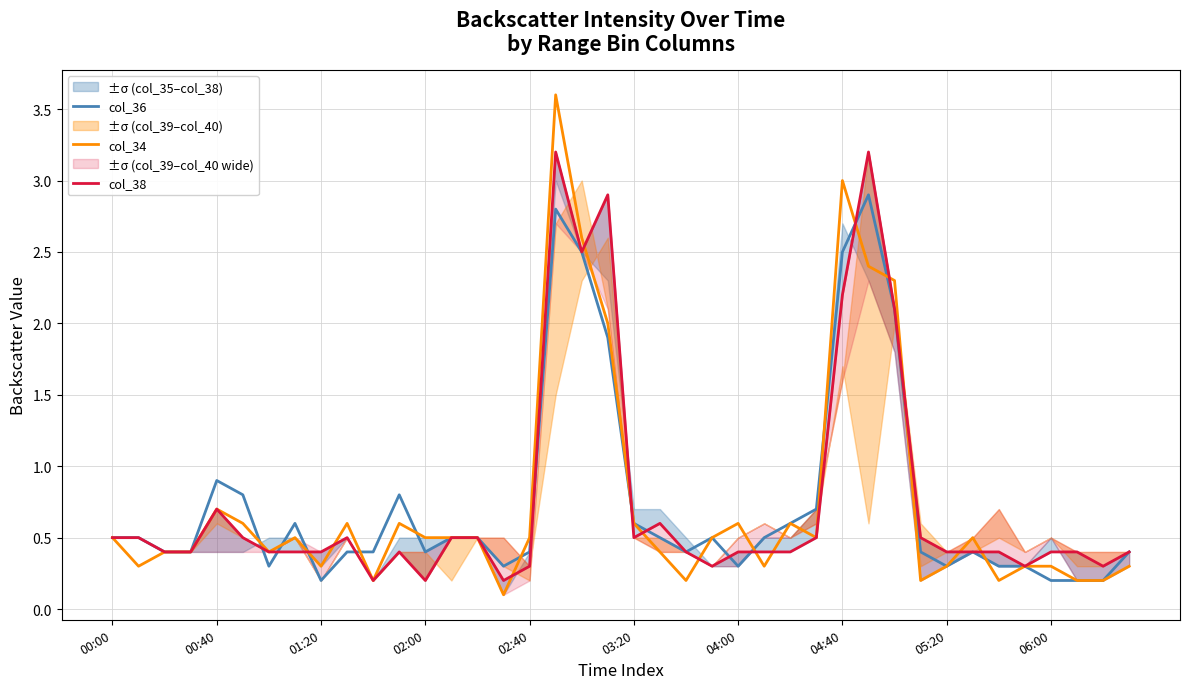

Between 13 and 34, which series saw the biggest shift?

col_34